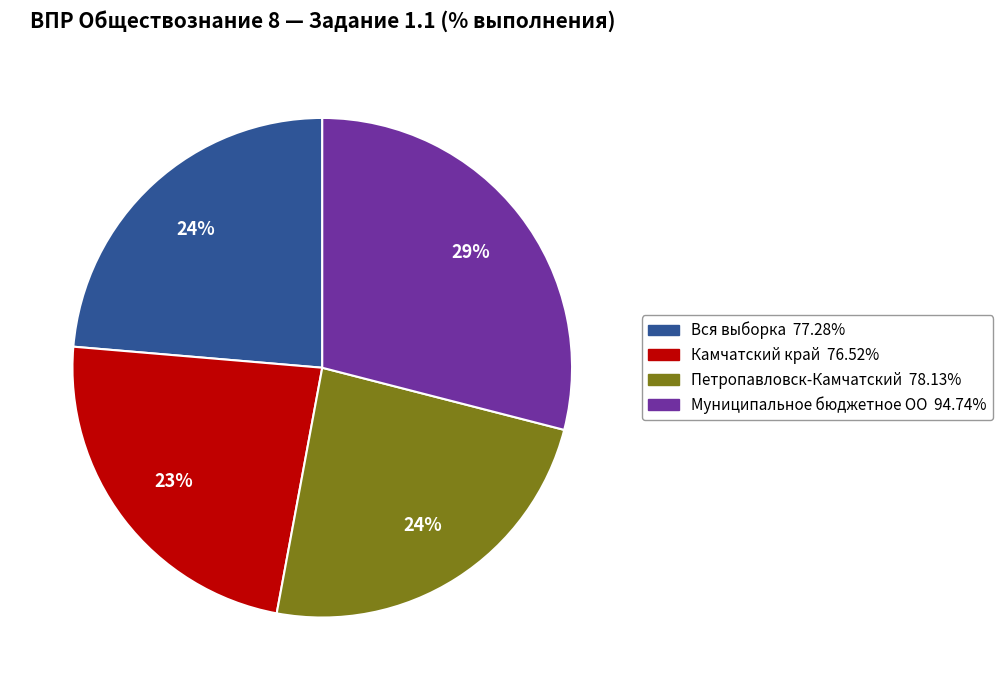

Combined, do Вся выборка and Камчатский край account for over 50%?

No